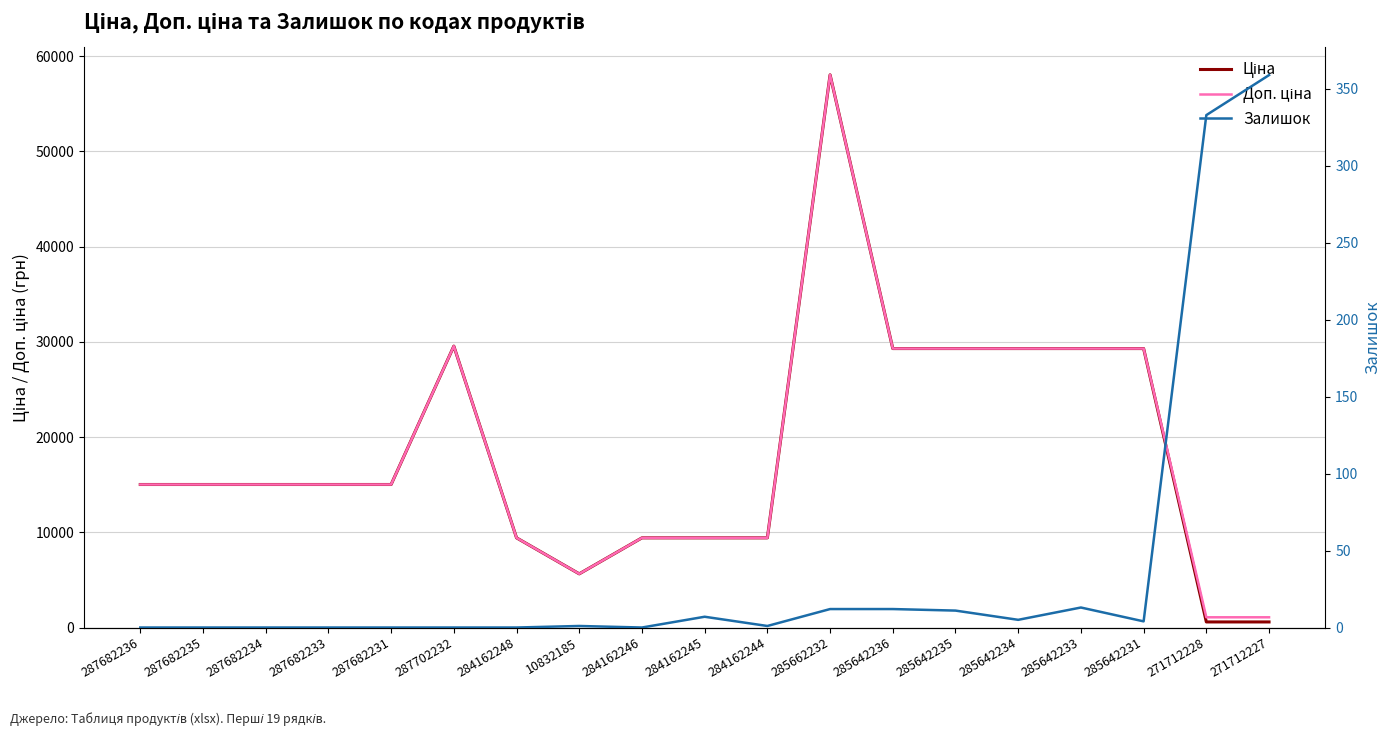

How many lines are shown in the chart?

3